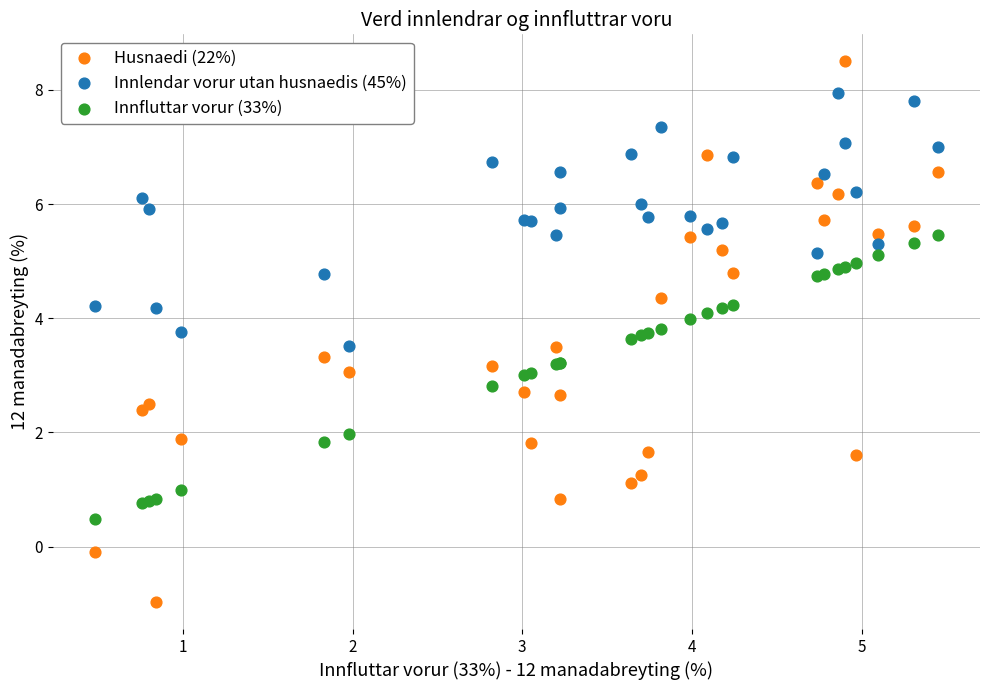

Which series reaches the maximum Y coordinate?

Husnaedi (22%)